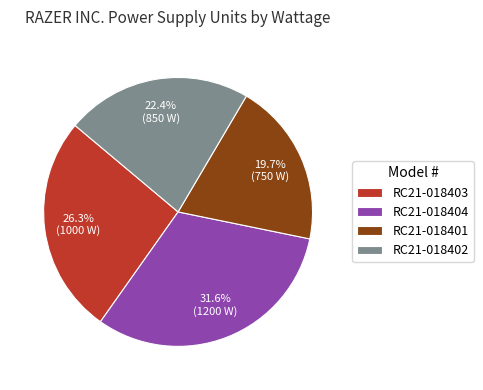

The RC21-018404 slice represents 24% of the pie. True or false?

False